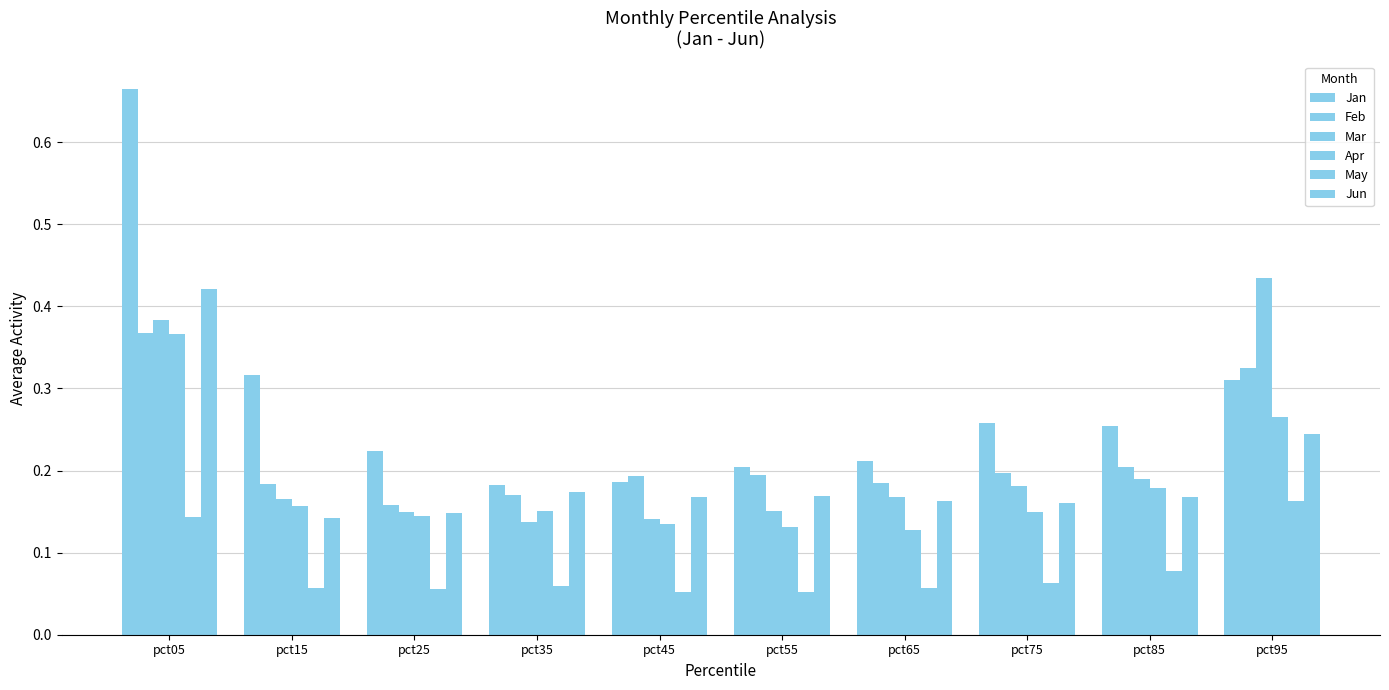

What is the sum of the Jan values at pct75 and pct15?

0.6